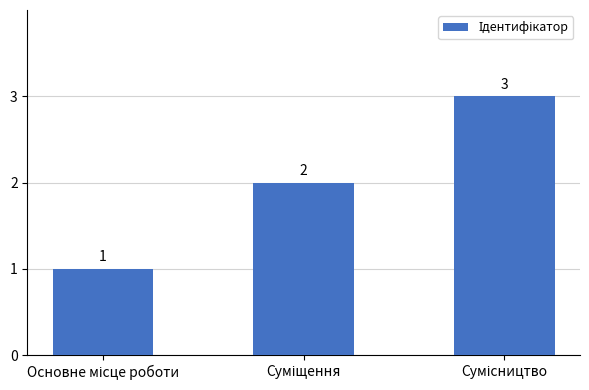

How many values are between 1 and 3?

3